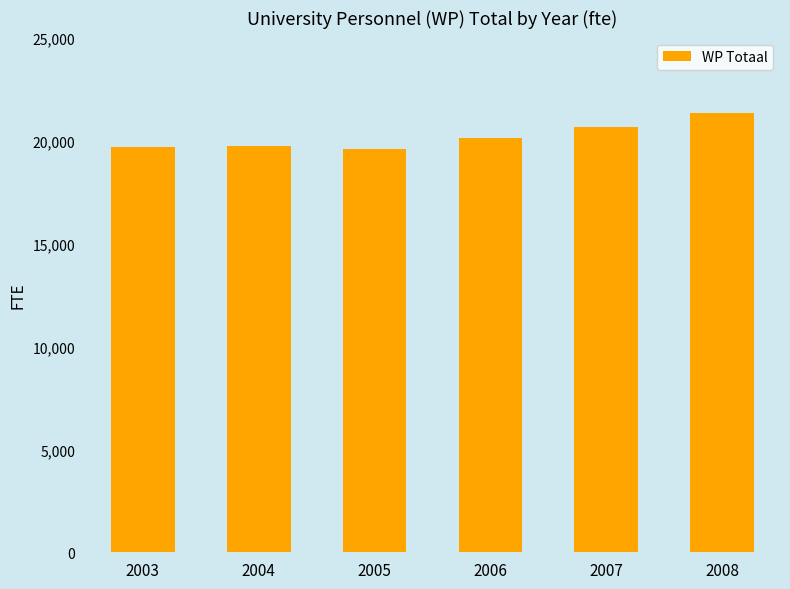

What is the value of the 2nd bar from the left?

19739.1